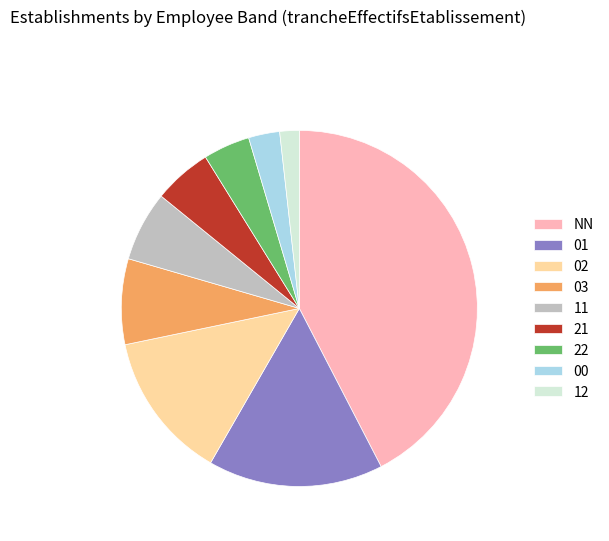

Does 02 account for over 50% of the chart?

No